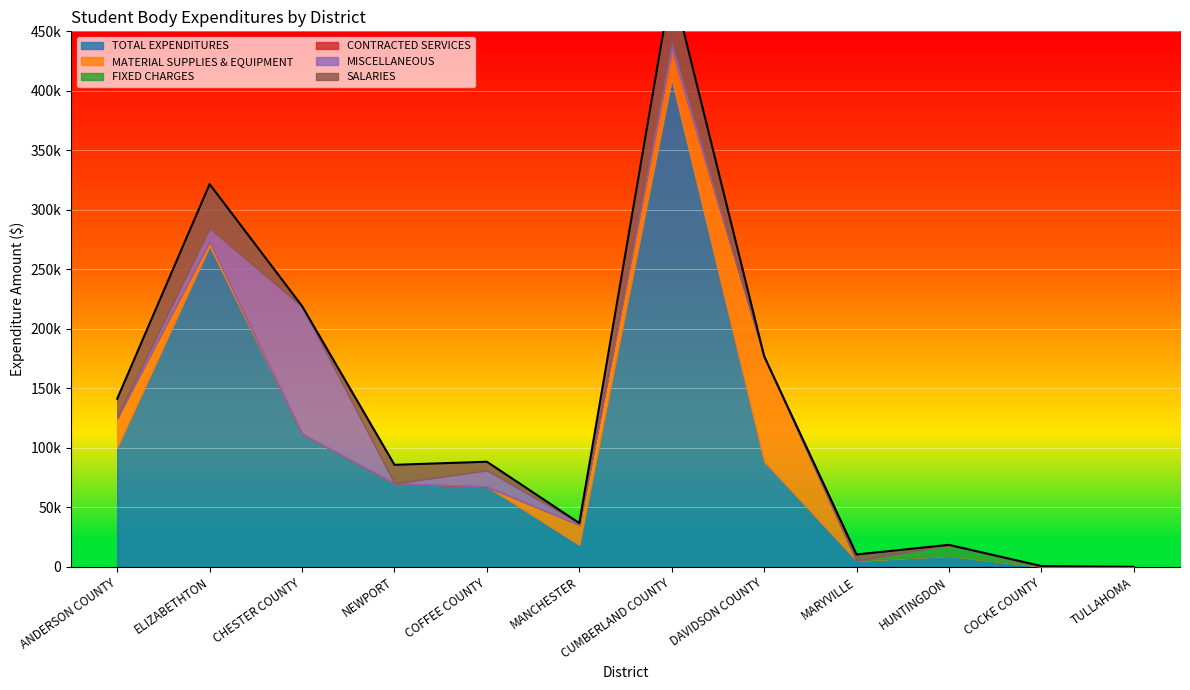

What is the value of the MISCELLANEOUS point at the 6th from the left?

1363.0